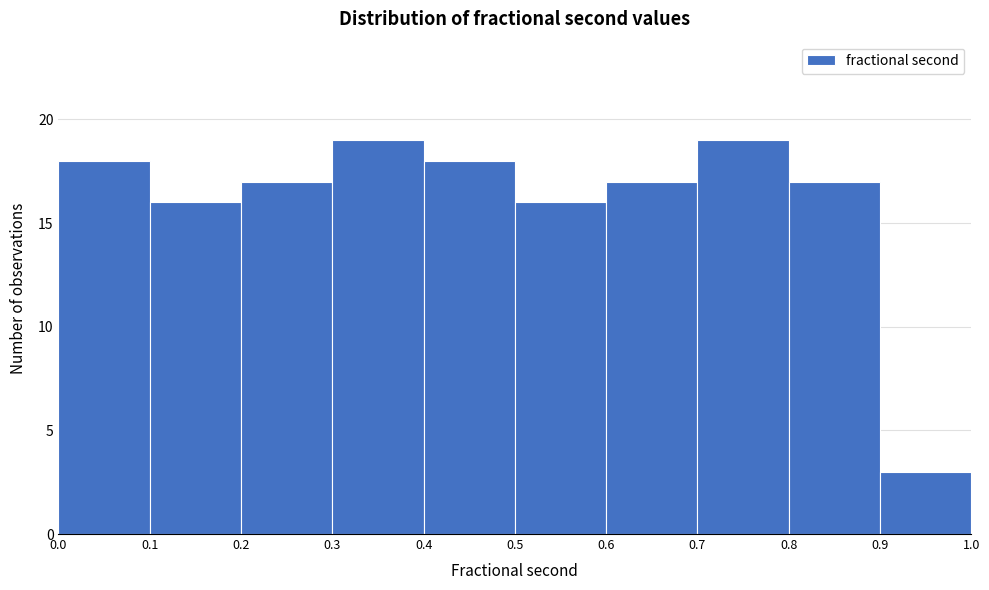

Reading left to right, list every bar in this chart as the range it spans on the x-axis followed by its height. The values are not printed on the chart, so give them approximately, as read against the axis.

0.0 to 0.1: 18
0.1 to 0.2: 16
0.2 to 0.3: 17
0.3 to 0.4: 19
0.4 to 0.5: 18
0.5 to 0.6: 16
0.6 to 0.7: 17
0.7 to 0.8: 19
0.8 to 0.9: 17
0.9 to 1.0: 3